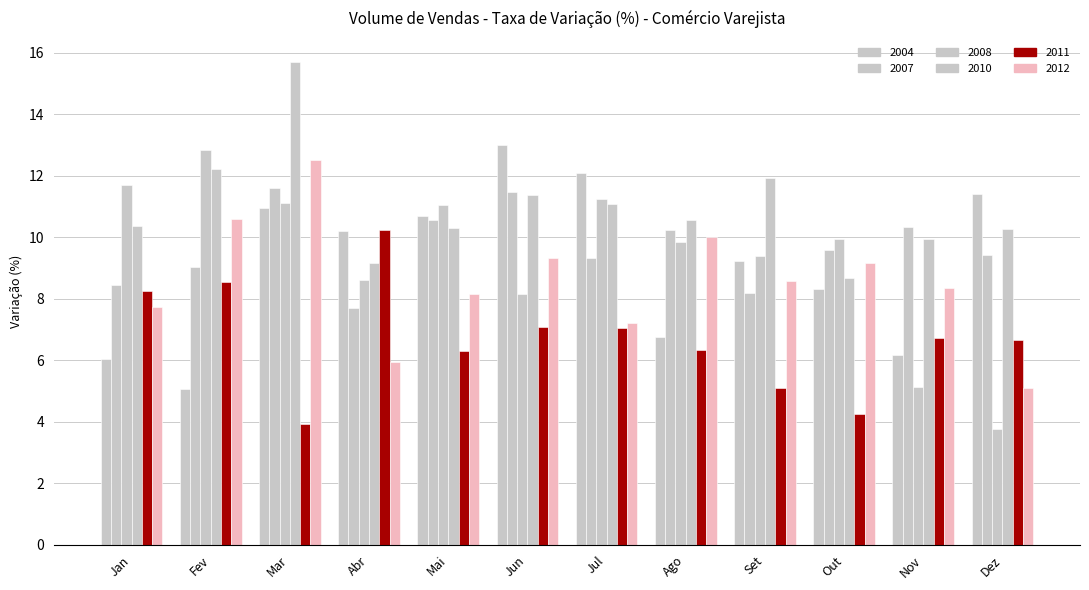

At which label is 2004 closest to 9?

Set